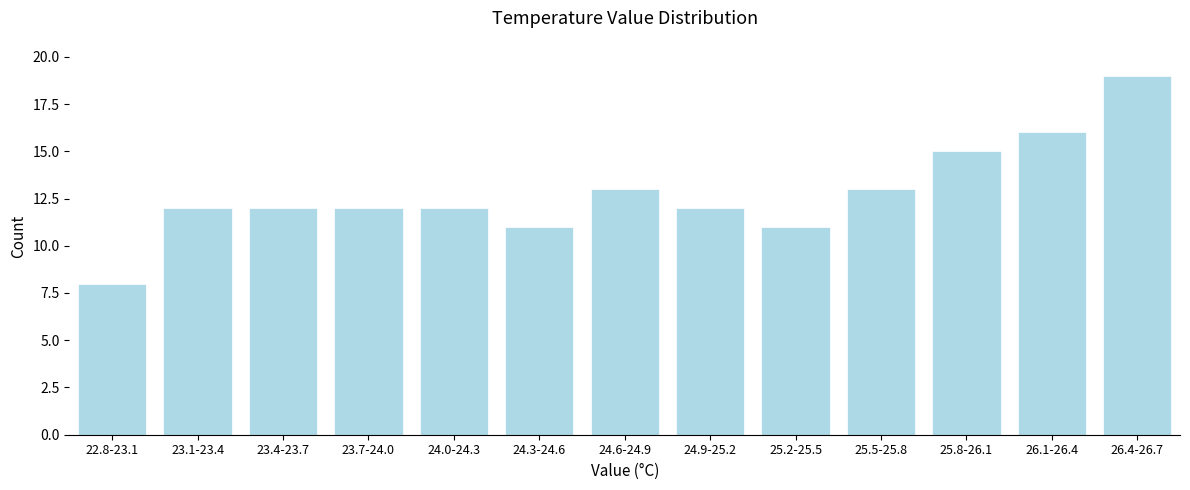

Reading right to left, what are all the values shown in this chart?

19	16	15	13	11	12	13	11	12	12	12	12	8